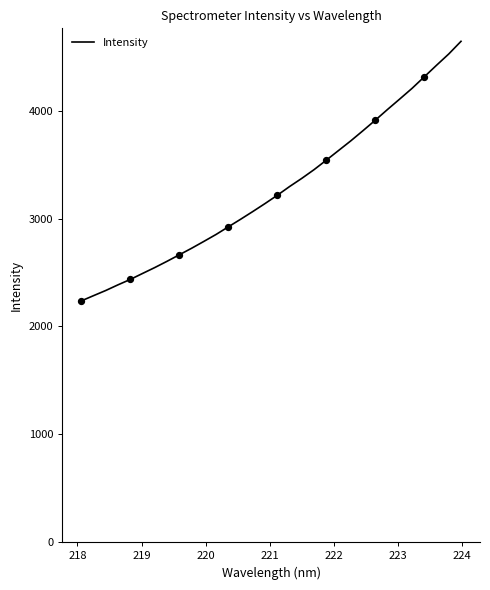

What is the greatest value displayed?

4644.3